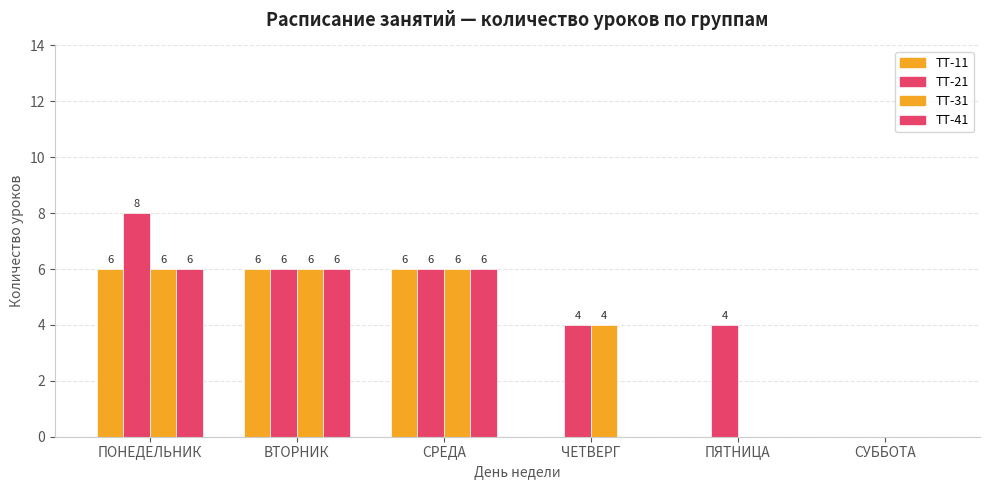

Count the number of categories in the chart.

6